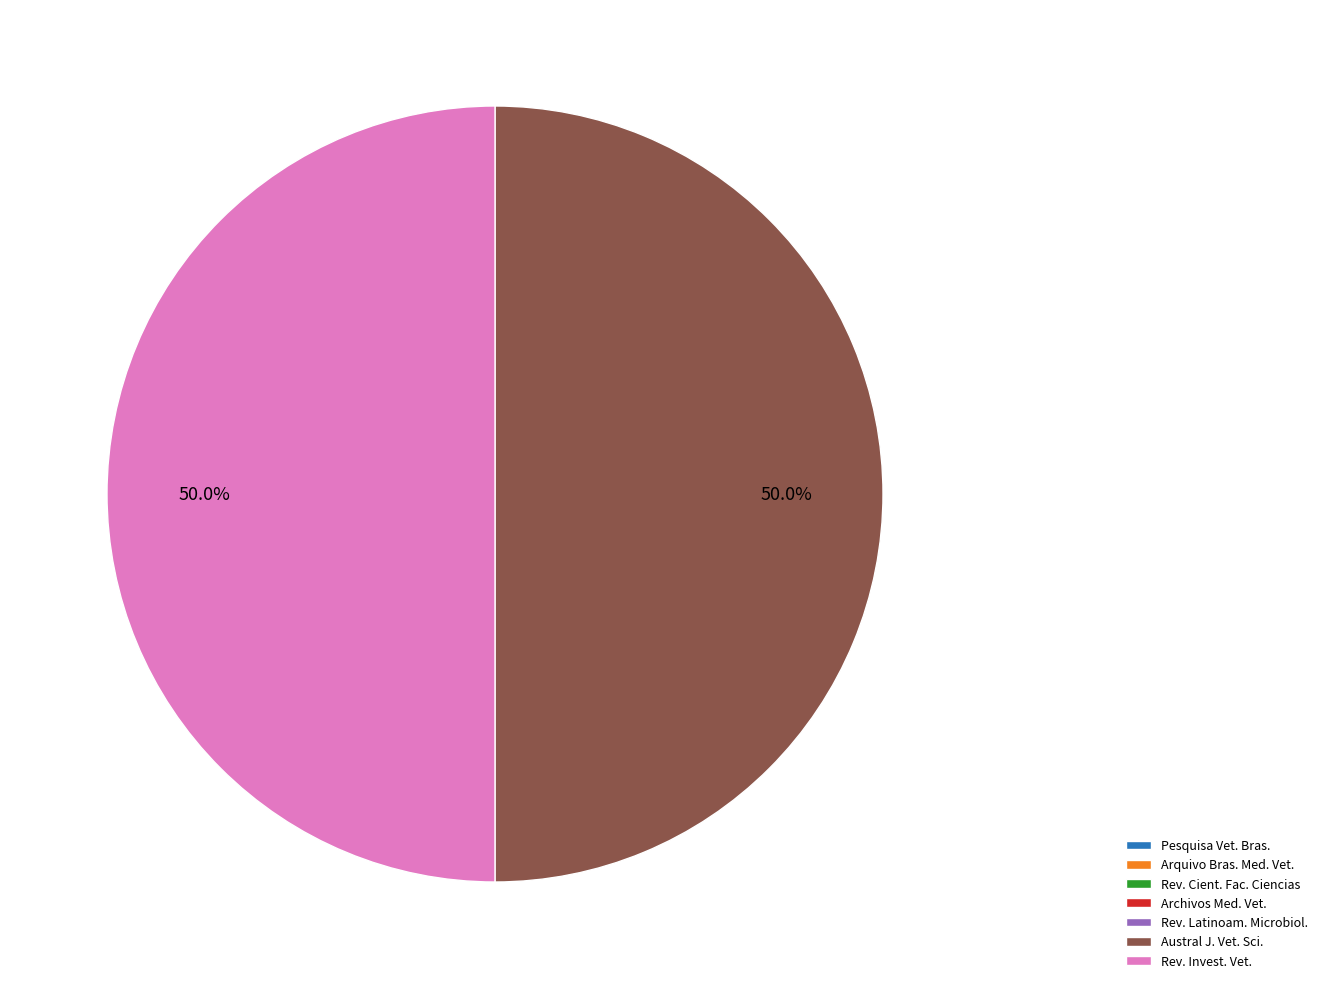

Which category accounts for the majority?

Austral journal of veterinary sciences